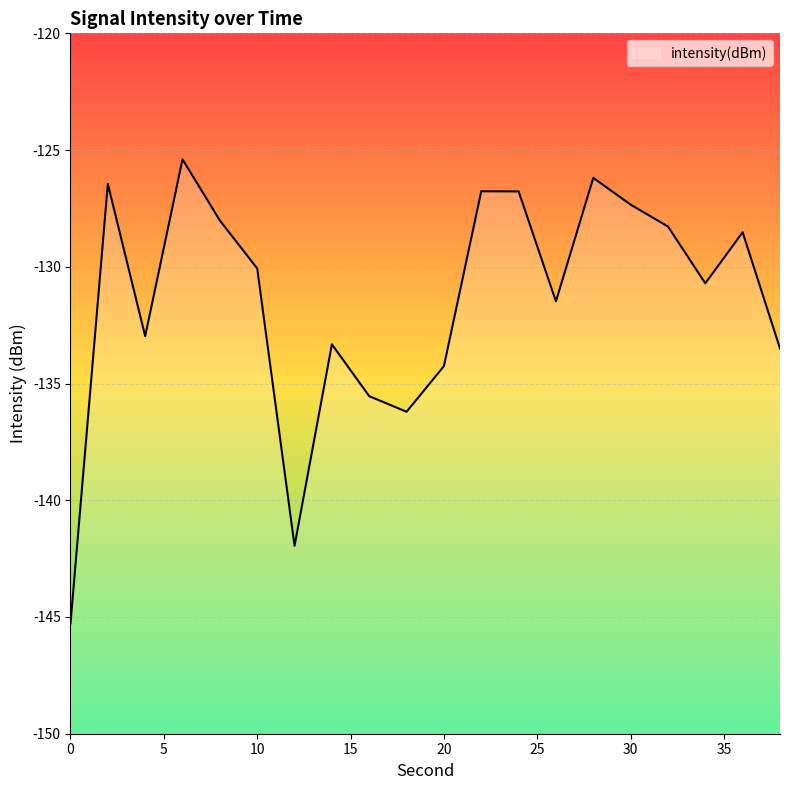

The value at 30 is -34.7. True or false?

False